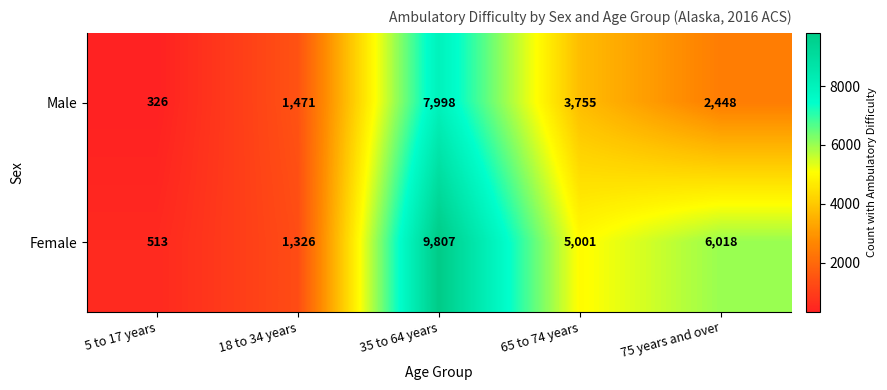

Rank the series by their average value, from lowest to highest.

Male, Female